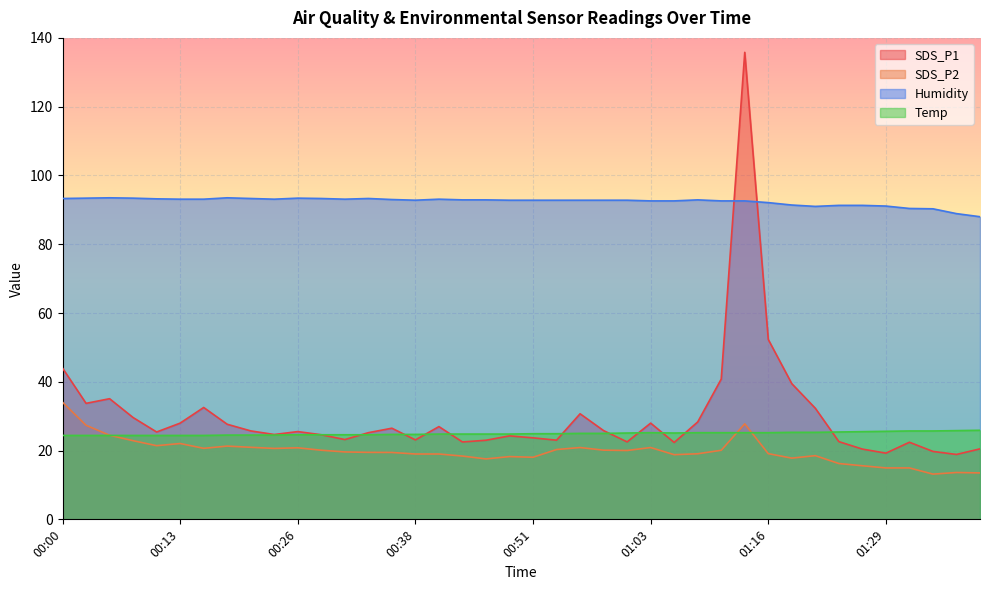

What is the minimum value for Temp?

24.4